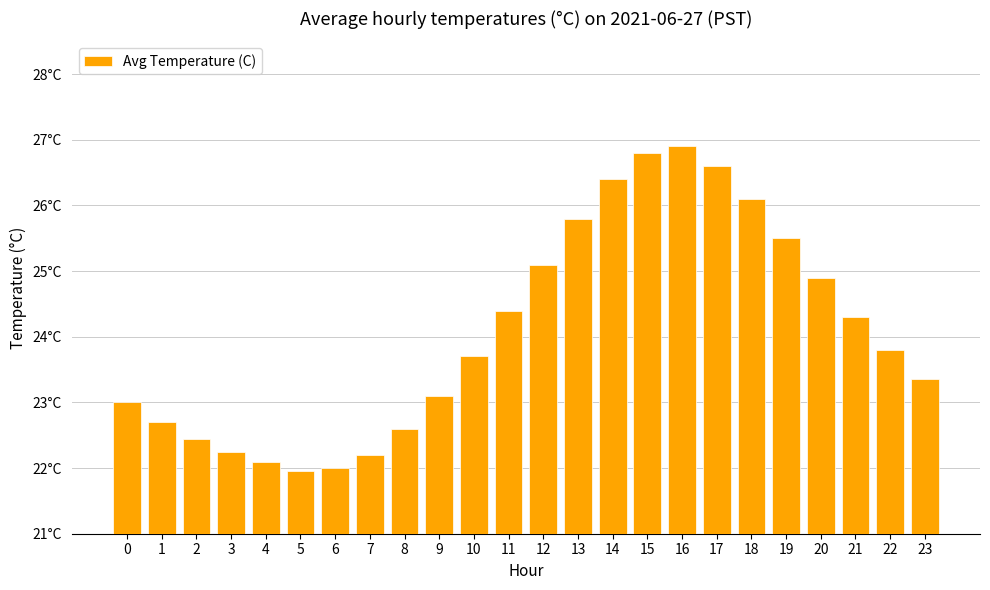

Are the bars horizontal?

No